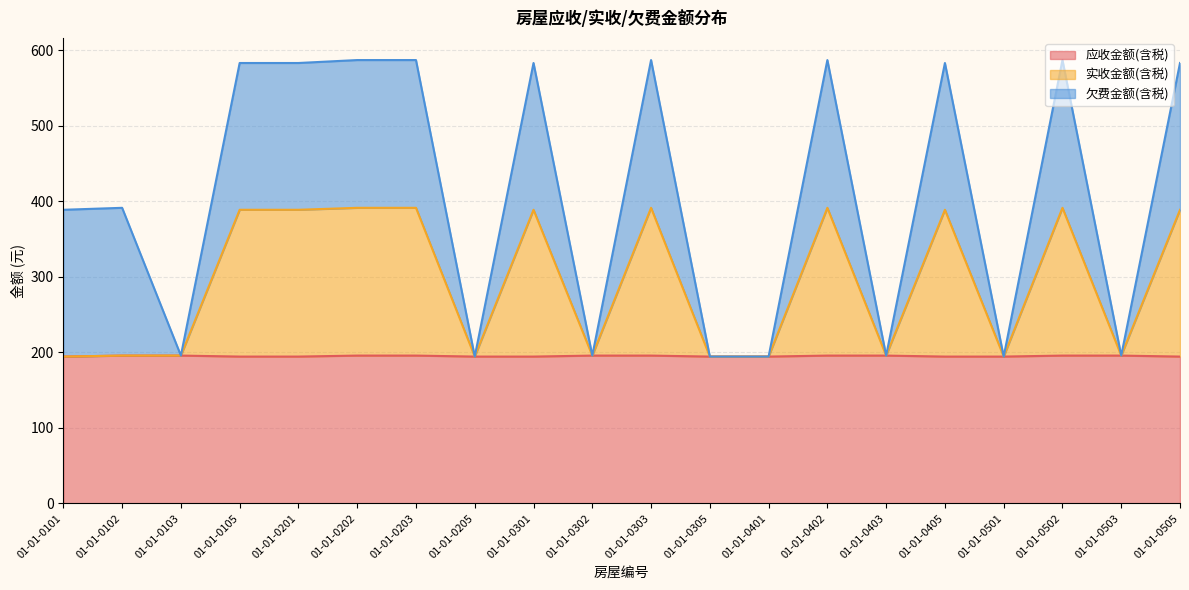

How many values in the 实收金额(含税) series exceed 388?

10